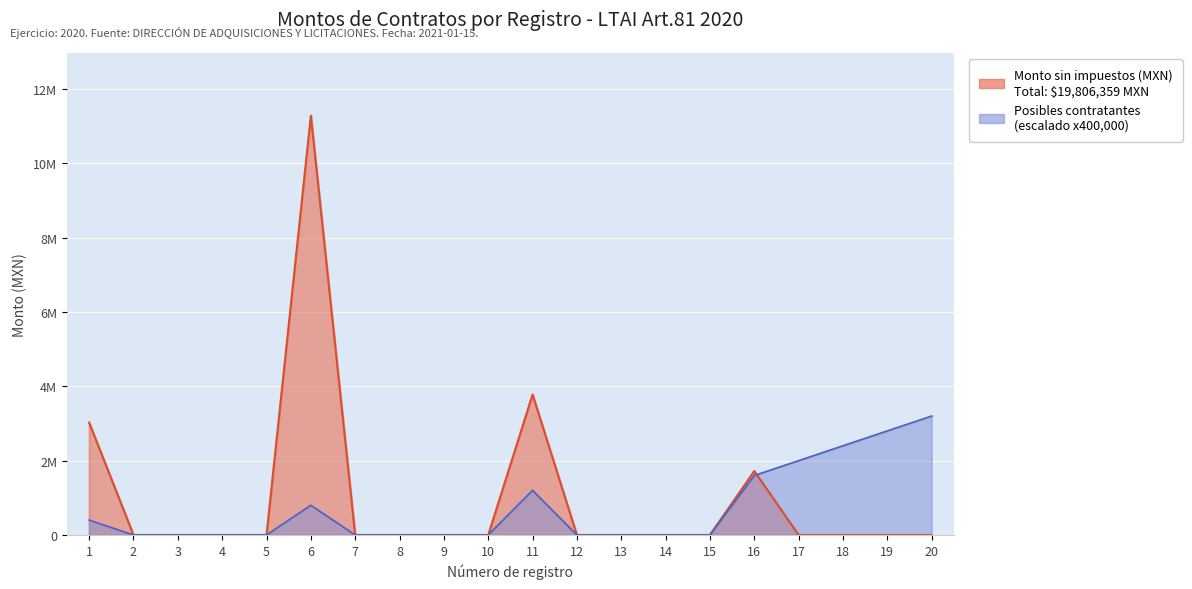

Between which two adjacent categories do Monto sin impuestos (MXN) and Posibles contratantes first intersect?

16 and 17